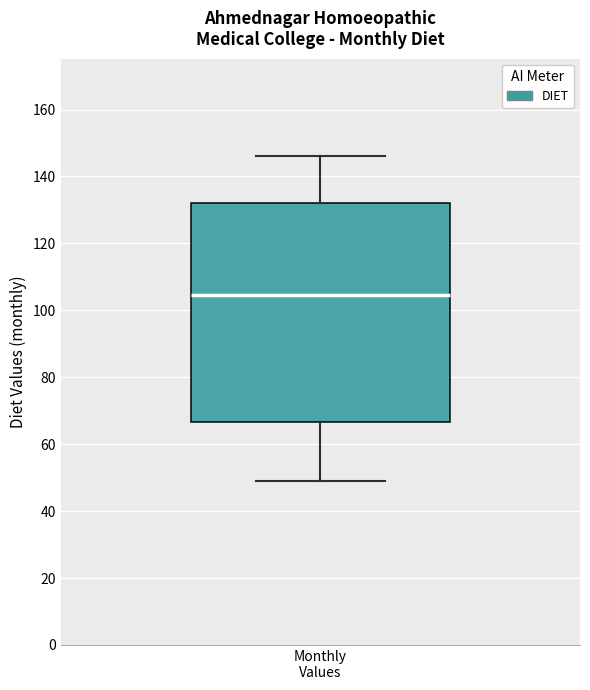

Where is the upper edge of the box for Monthly Values on the y-axis? The values are not printed on the chart, so give them approximately, as read against the axis.

132